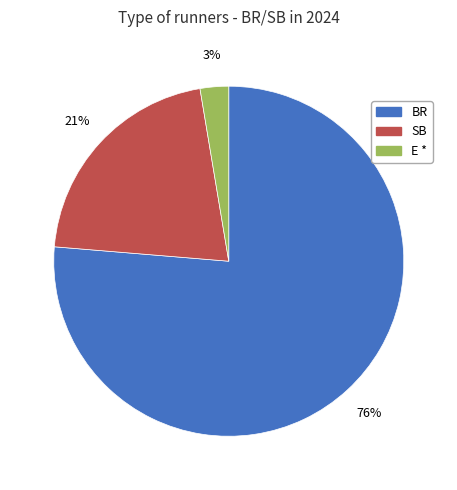

To the nearest percent, what percentage of the pie is SB?

21%